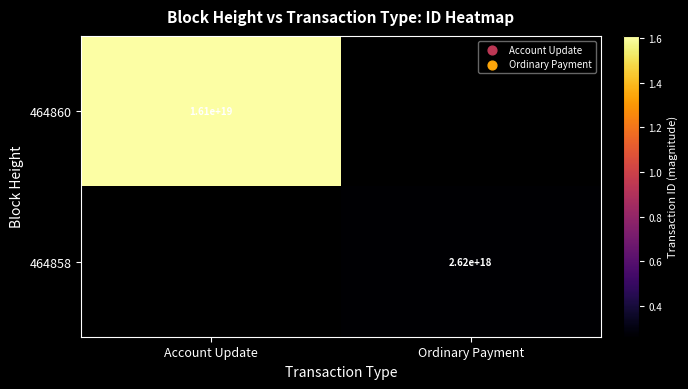

The 464858 series shows 2620000000000000000 at Ordinary Payment. True or false?

True